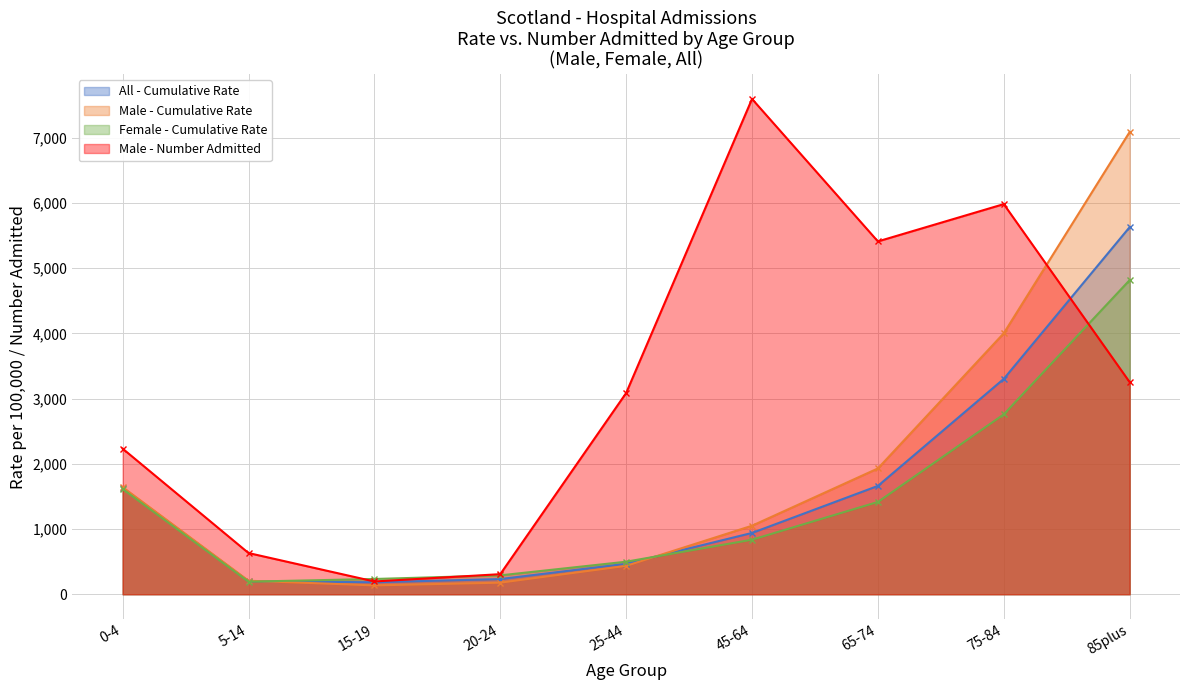

True or false: All - Rate has a value of 129.2 at 5-14.

False